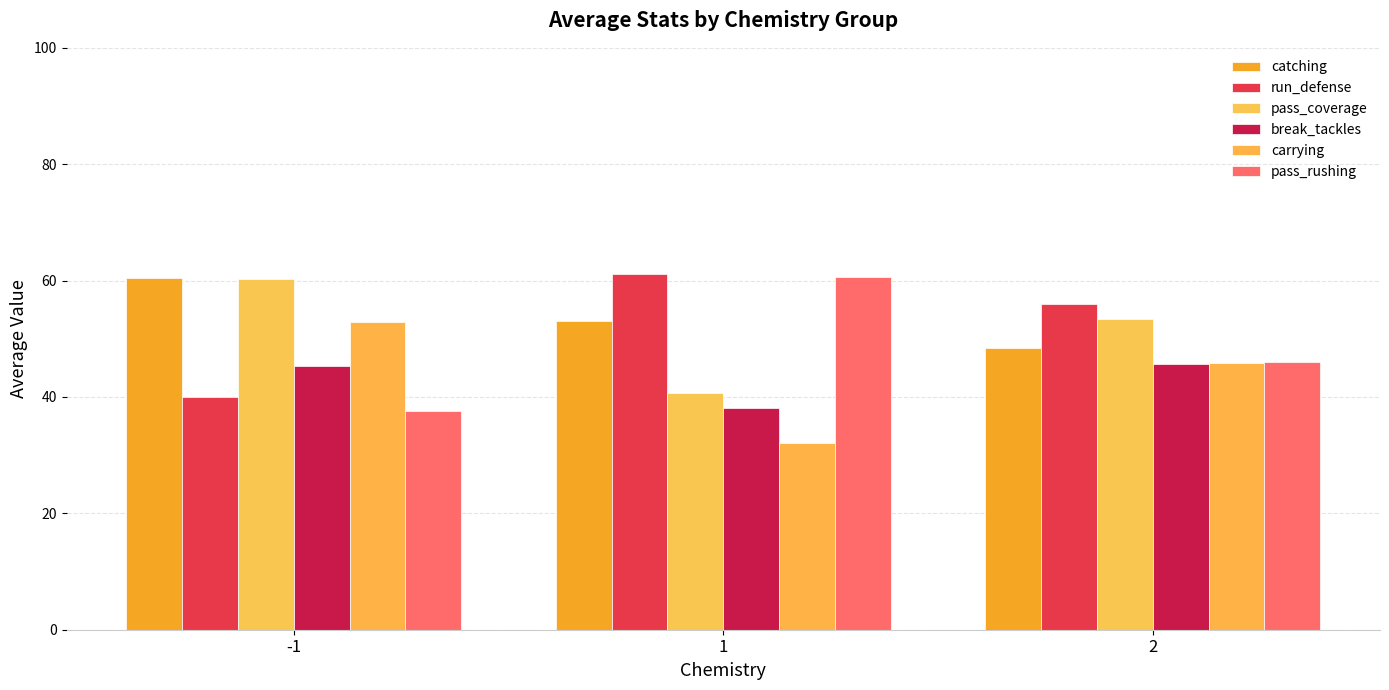

How many groups of bars are there?

3